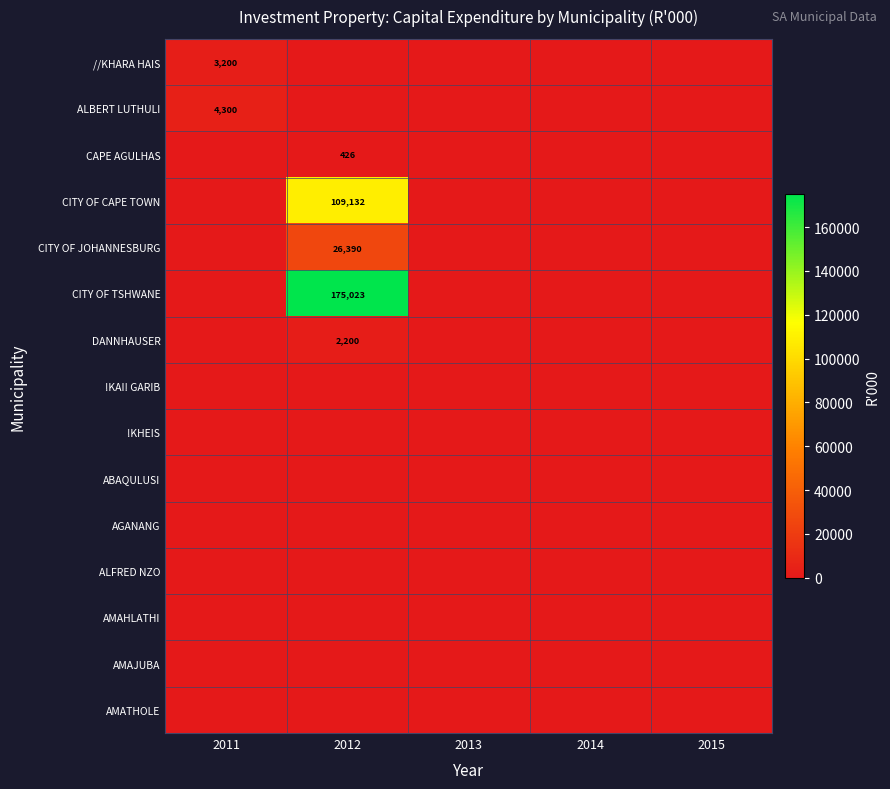

At 2012, list the series in order from largest to smallest.

CITY OF TSHWANE, CITY OF CAPE TOWN, CITY OF JOHANNESBURG, DANNHAUSER, CAPE AGULHAS, //KHARA HAIS, ALBERT LUTHULI, !KAI! GARIB, !KHEIS, ABAQULUSI, AGANANG, ALFRED NZO, AMAHLATHI, AMAJUBA, AMATHOLE